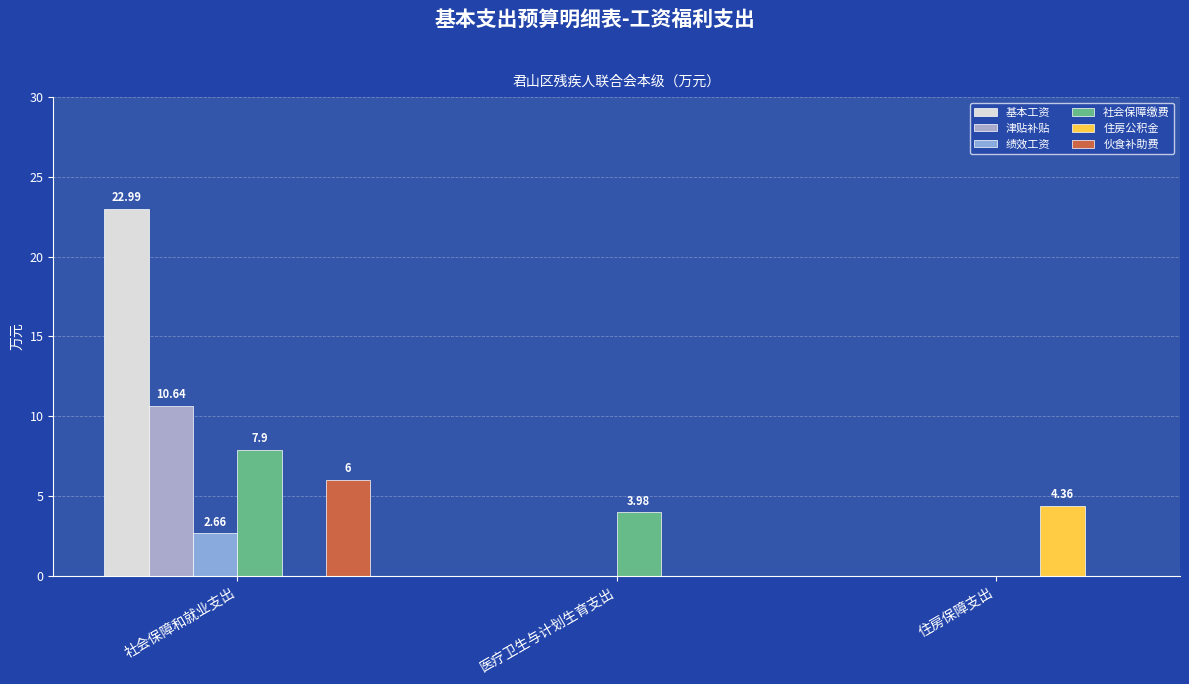

Which series has the largest total across all categories?

基本工资